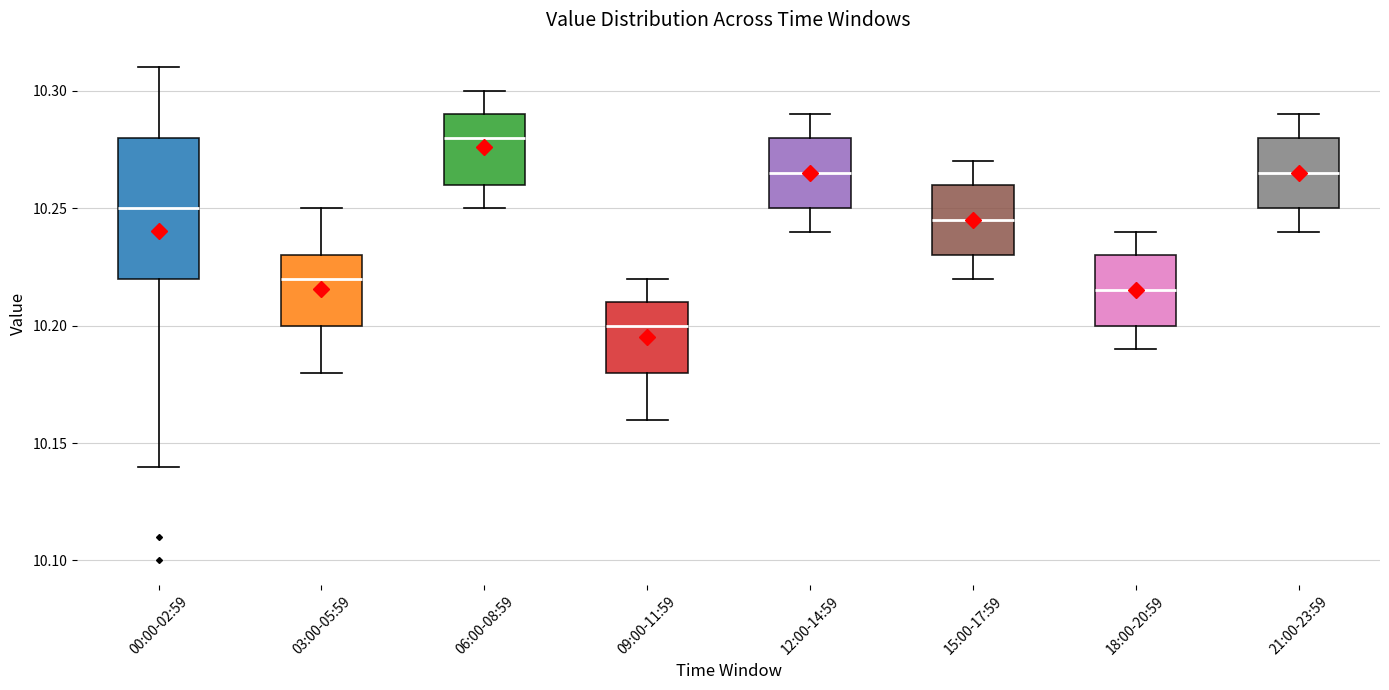

Which box has the highest median line?

06:00-08:59